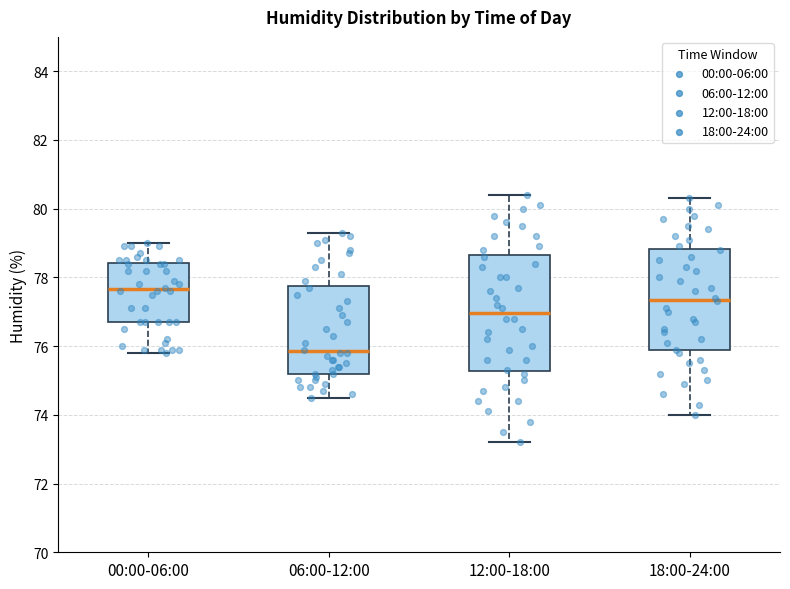

Comparing the boxes themselves (not the whiskers), which one is the tallest?

12:00-18:00